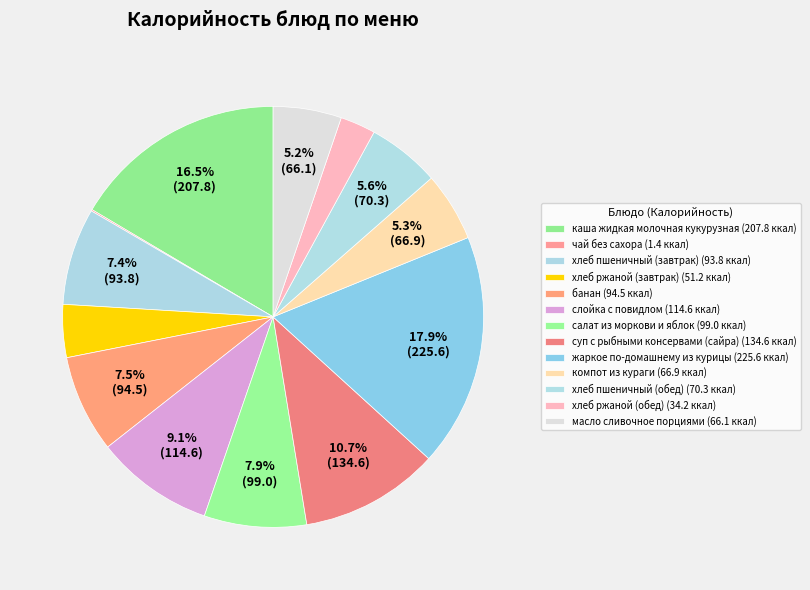

Rank the categories by value from highest to lowest.

жаркое по-домашнему из курицы, каша жидкая молочная кукурузная, суп с рыбными консервами (сайра), слойка с повидлом, салат из моркови и яблок, банан, хлеб пшеничный (завтрак), хлеб пшеничный (обед), компот из кураги, масло сливочное порциями, хлеб ржаной (завтрак), хлеб ржаной (обед), чай без сахора